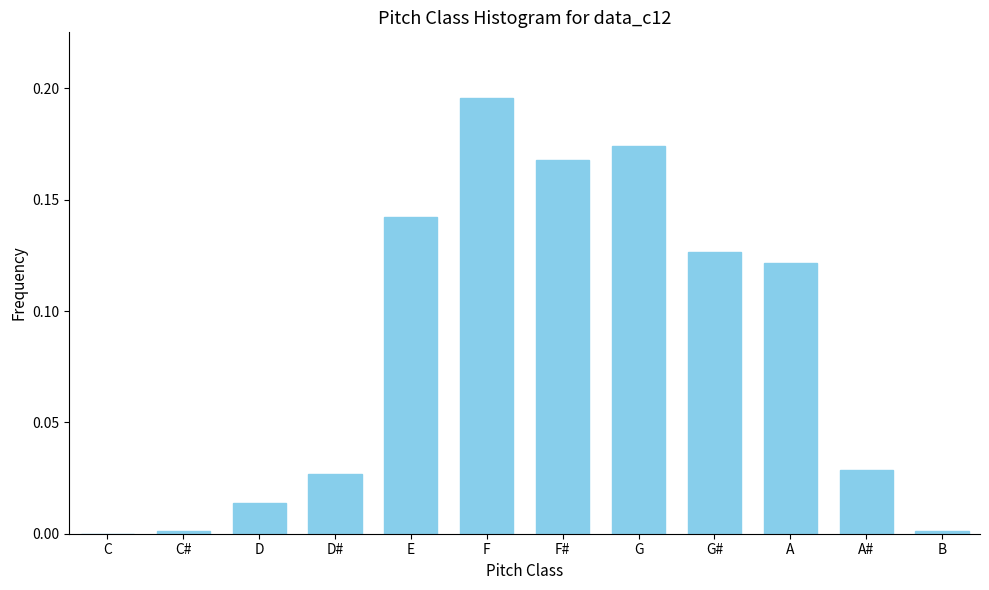

The value at F is 0.1. True or false?

False